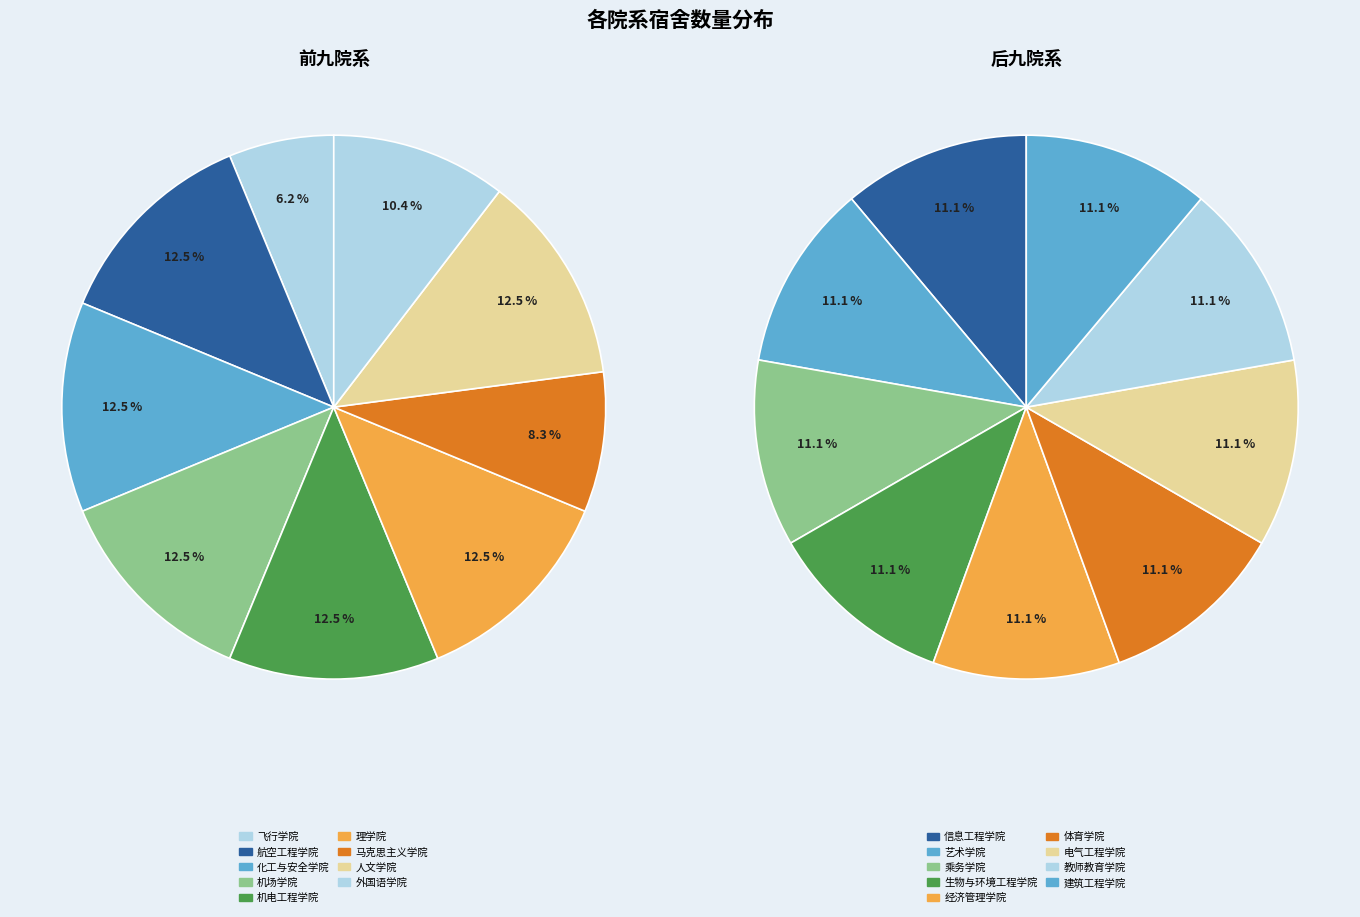

What is the smallest slice in the pie chart?

飞行学院